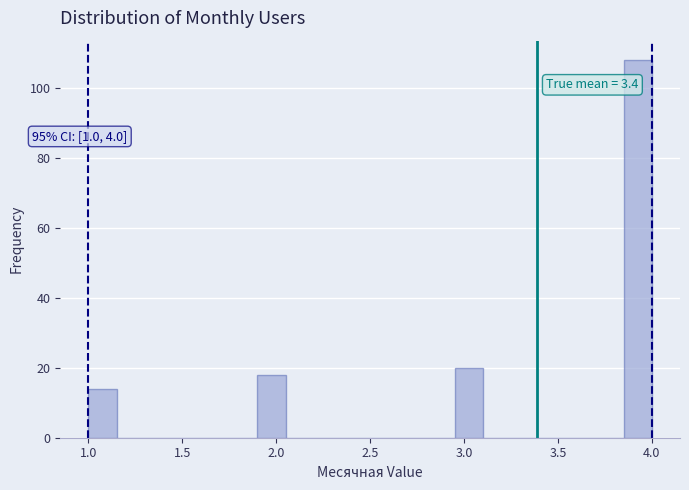

Read against the x-axis, roughly where is the centre of the tallest bar?

3.95